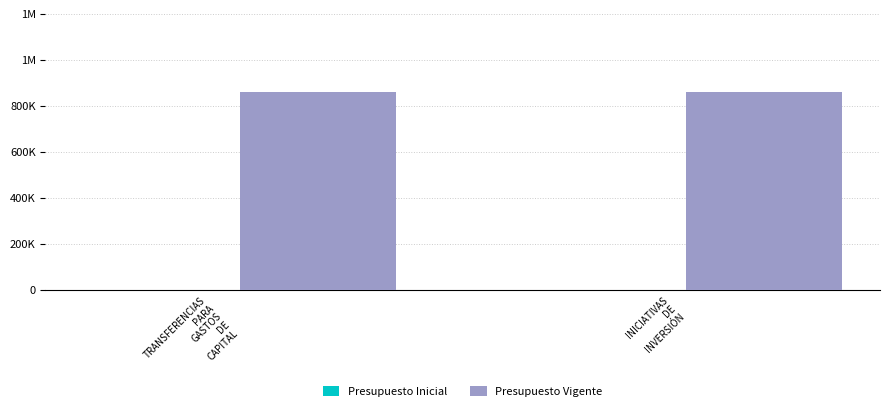

Which series changed the most between TRANSFERENCIAS
PARA
GASTOS
DE
CAPITAL and INICIATIVAS
DE
INVERSIÓN?

Presupuesto Inicial